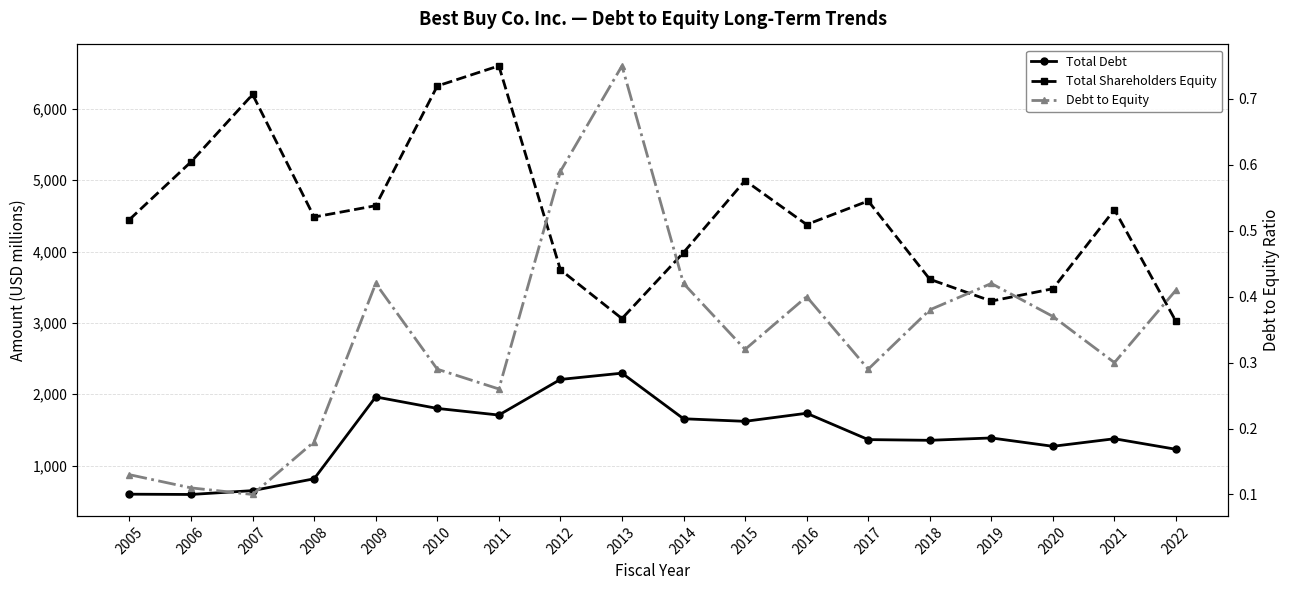

Is it true that Debt to Equity equals 0.8 at 2013?

True